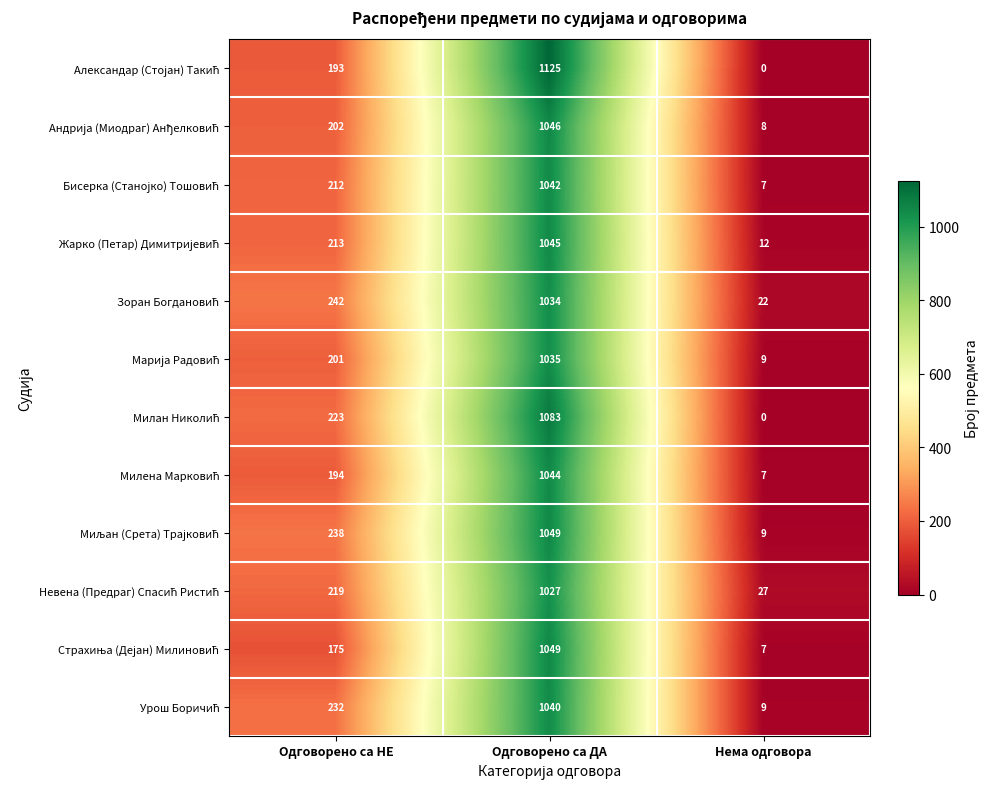

What is the spread (max minus min) of values at Одговорено са НЕ?

67